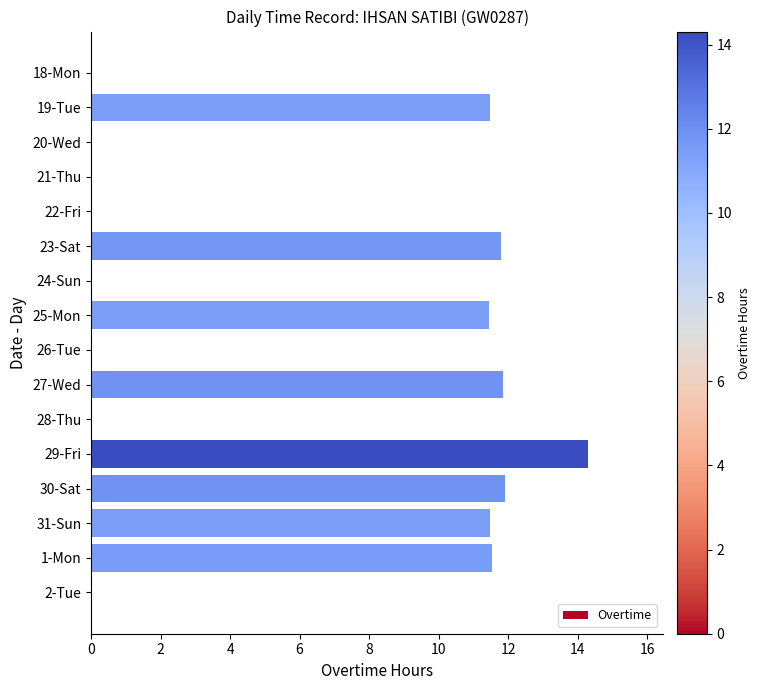

Are the bars horizontal?

Yes